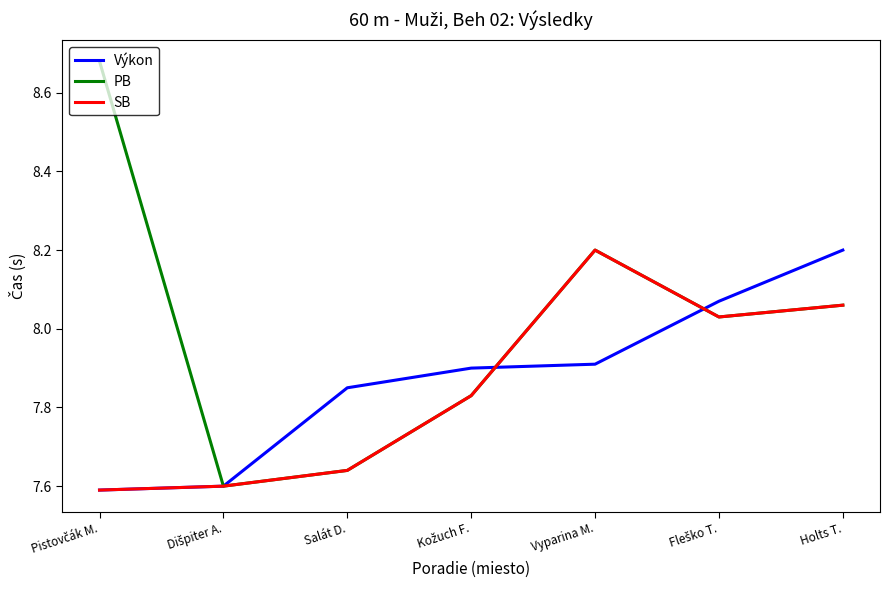

List the series in order of their overall mean, highest first.

PB, Výkon, SB